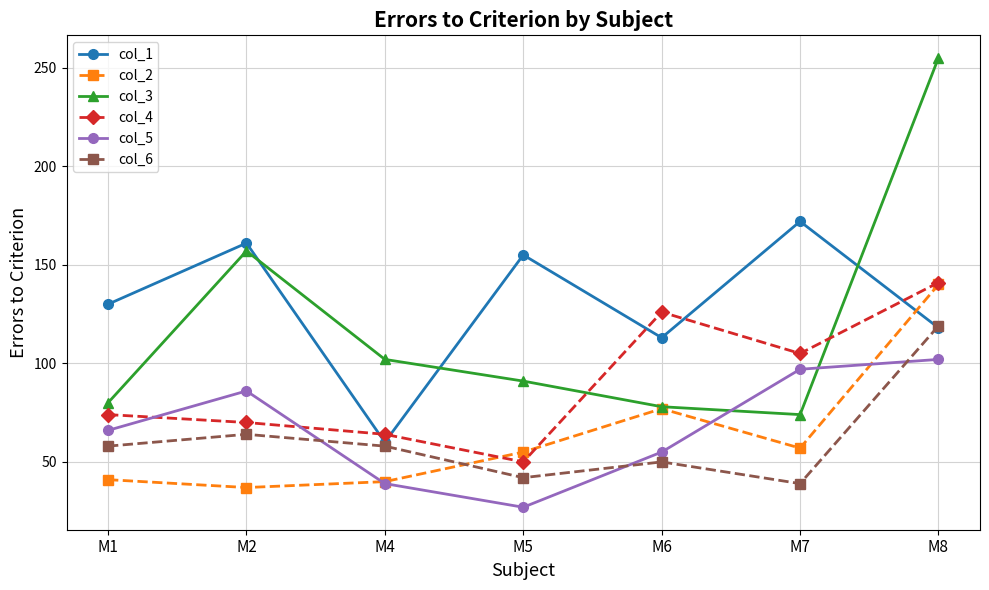

Is the value of col_3 at M7 greater than the value of col_2 at M8?

No